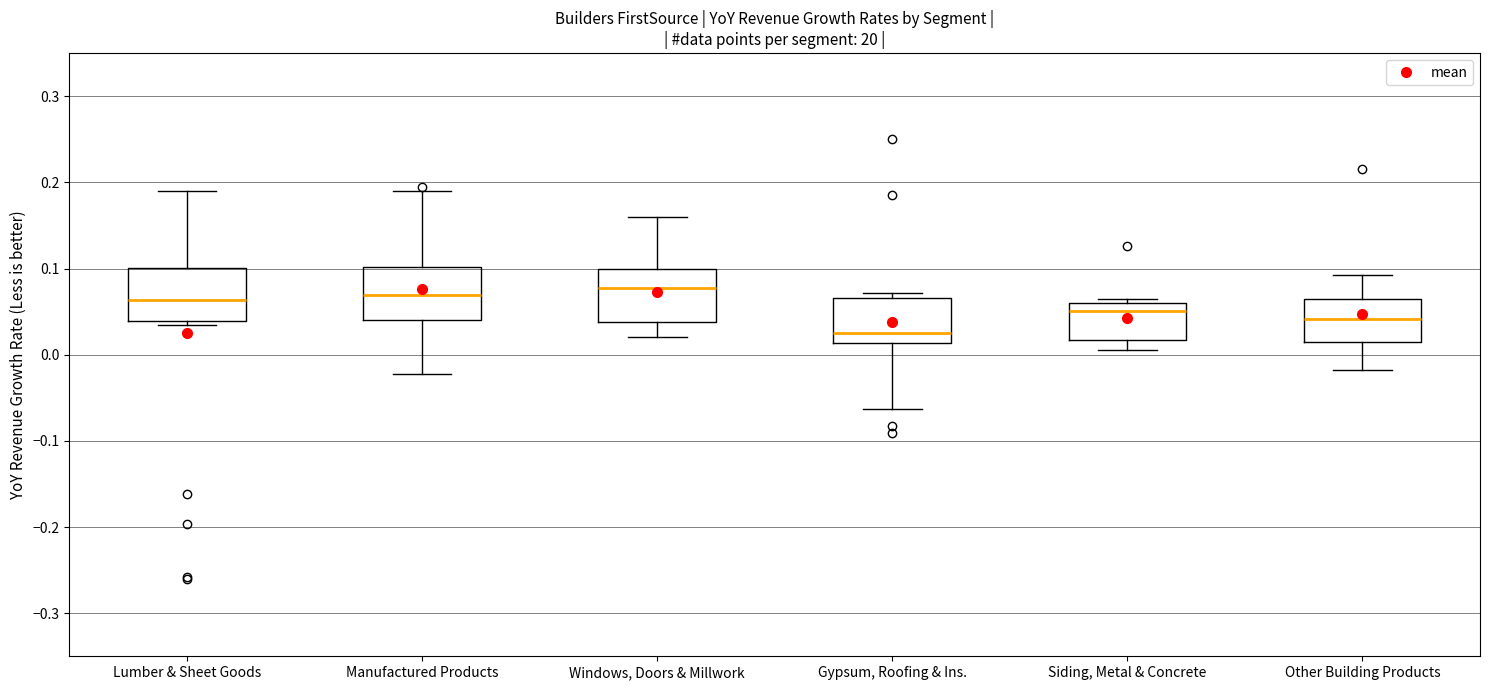

Reading left to right, transcribe this box plot: for each box, give where its median line is, the range the box spans, and where its two whiskers end, as read against the y-axis. The values are not printed on the chart, so give them approximately, as read against the axis.

Lumber & Sheet Goods: median 0.06, box 0.04 to 0.10, whiskers 0.03 to 0.19
Manufactured Products: median 0.07, box 0.04 to 0.10, whiskers -0.02 to 0.19
Windows, Doors & Millwork: median 0.08, box 0.04 to 0.10, whiskers 0.02 to 0.16
Gypsum, Roofing & Ins.: median 0.03, box 0.01 to 0.07, whiskers -0.06 to 0.07 (just above the box's upper edge)
Siding, Metal & Concrete: median 0.05, box 0.02 to 0.06, whiskers 0.01 to 0.07
Other Building Products: median 0.04, box 0.01 to 0.07, whiskers -0.02 to 0.09